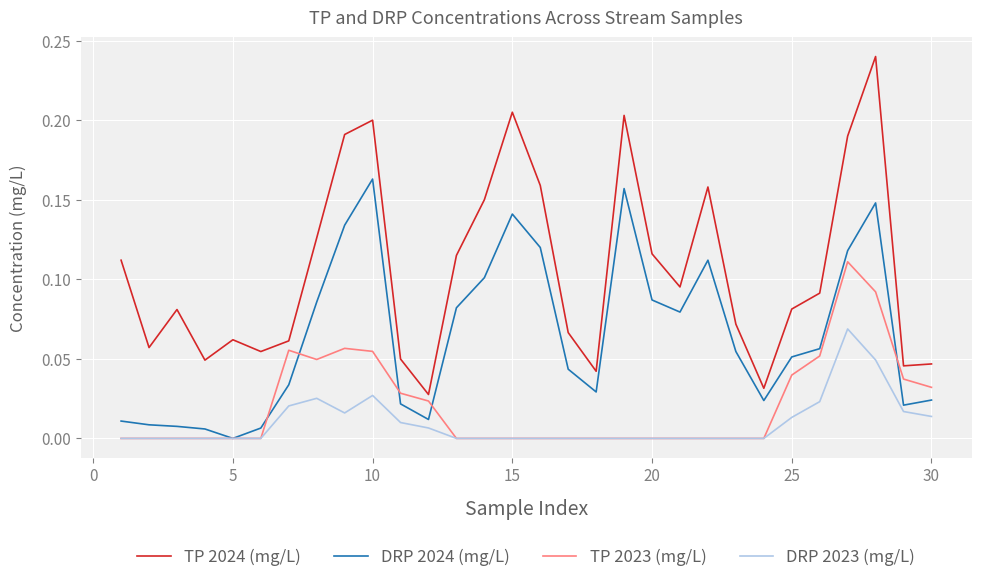

Which series has the largest total across all categories?

TP 2024 (mg/L)